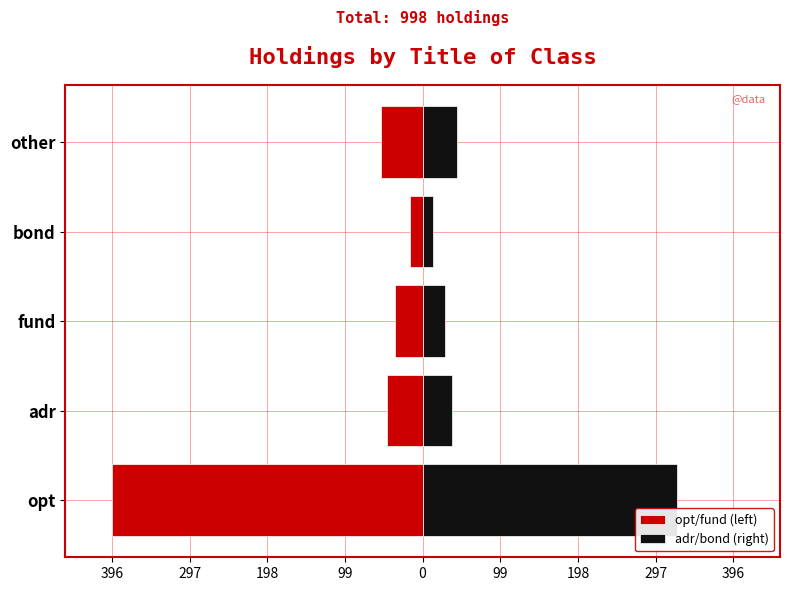

How many groups of bars are there?

5